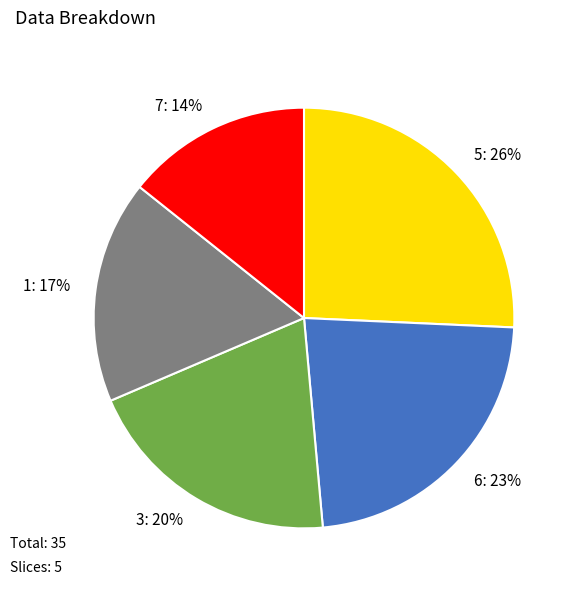

To the nearest percent, what percentage of the pie is 5: 26%?

26%